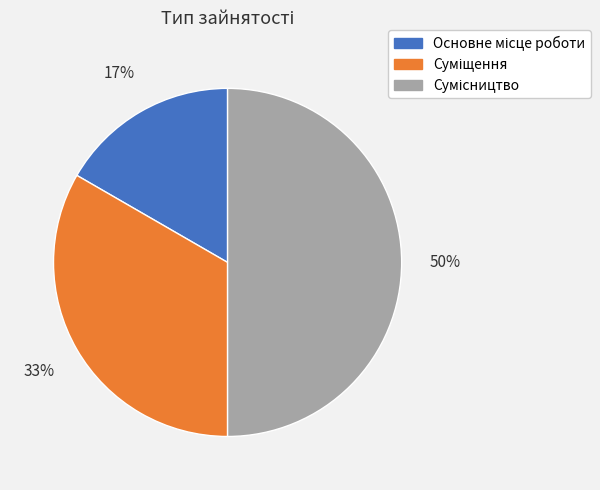

To the nearest percent, what is the difference between the largest and smallest slice percentages?

33%